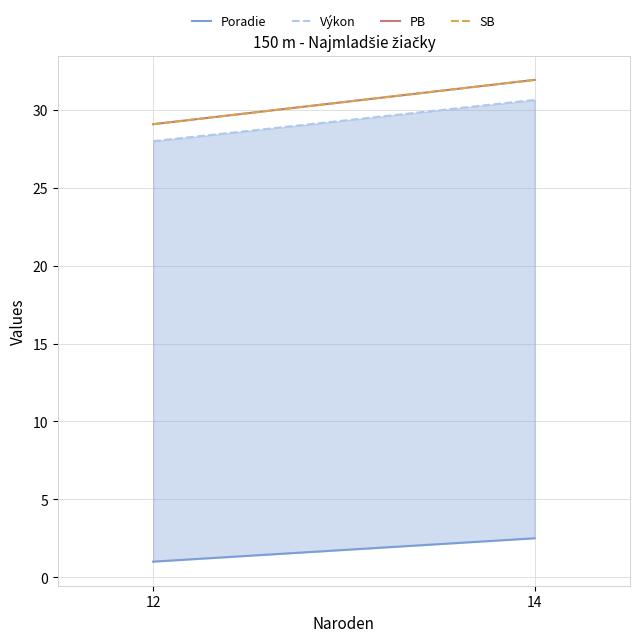

Read the PB value at 12.

29.1